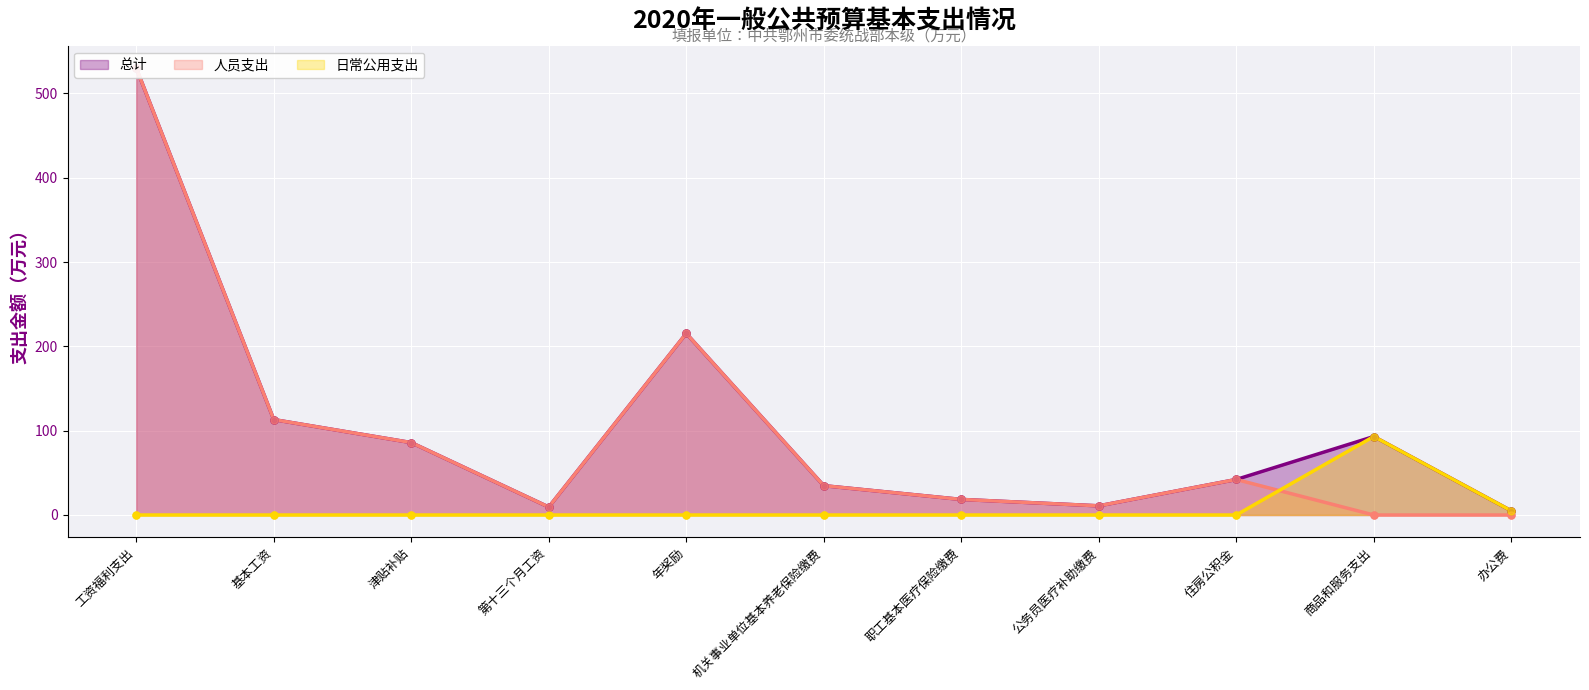

How many values in 人员支出 are above zero?

9